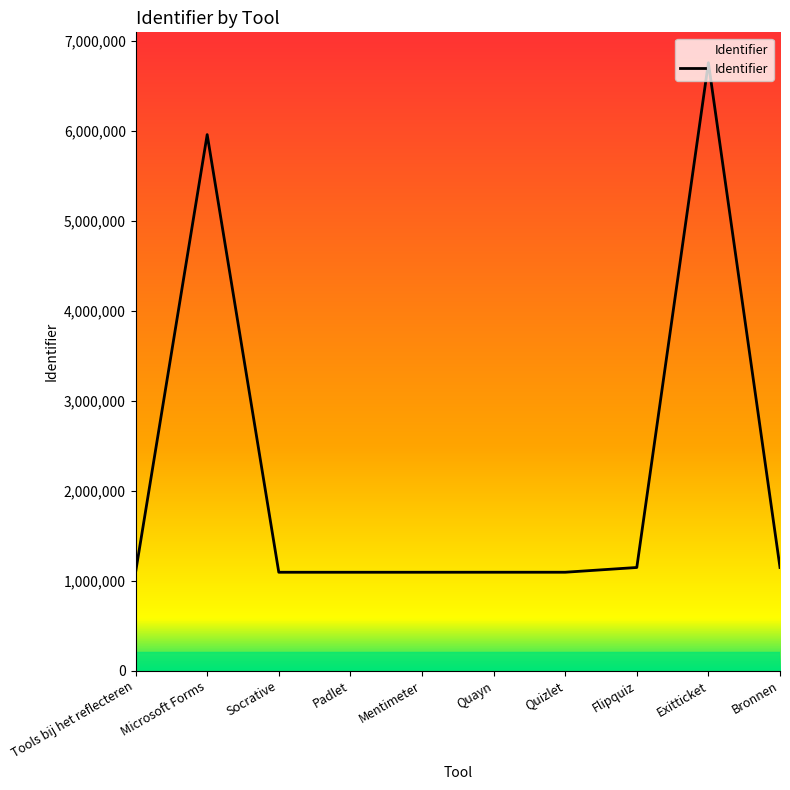

At which label does the data first exceed 1094202?

Microsoft Forms